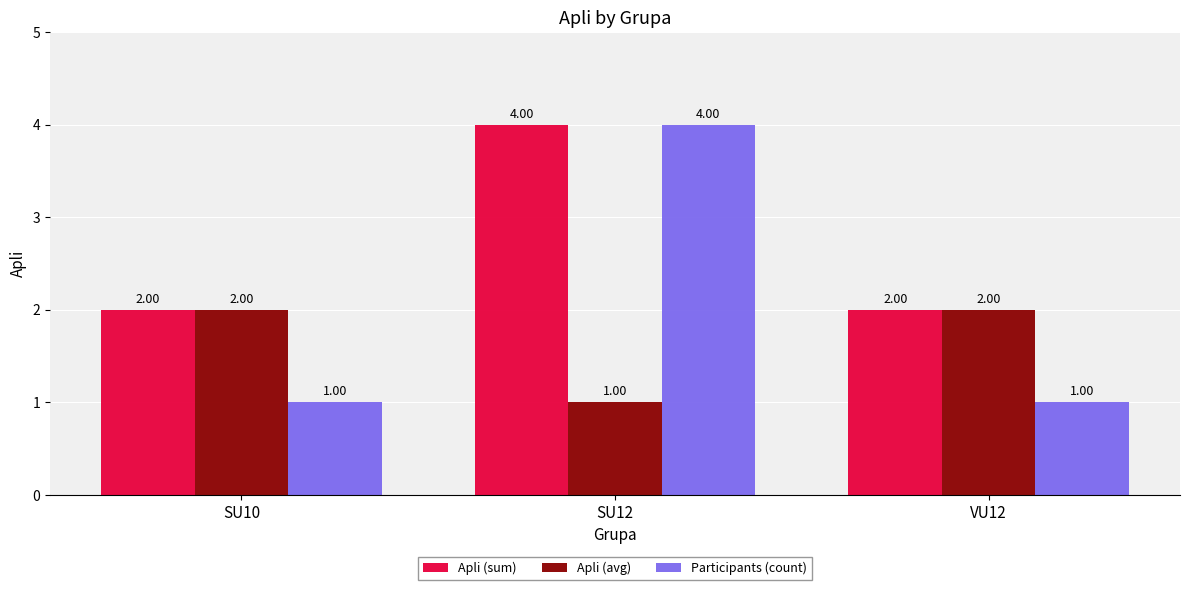

How many groups of bars are there?

3